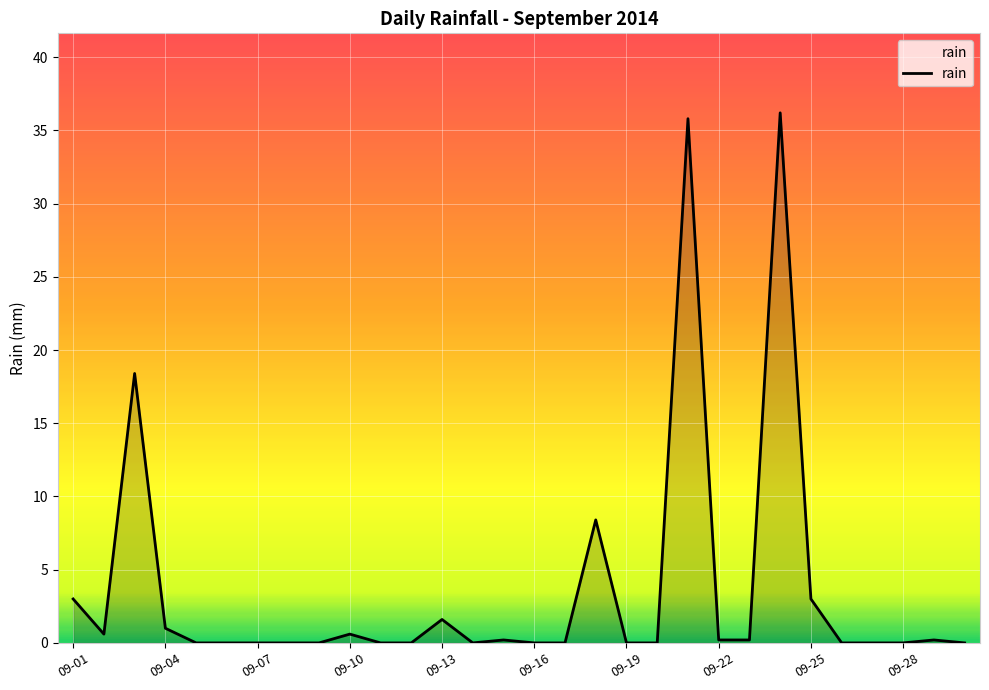

How many categories are shown in the chart?

30